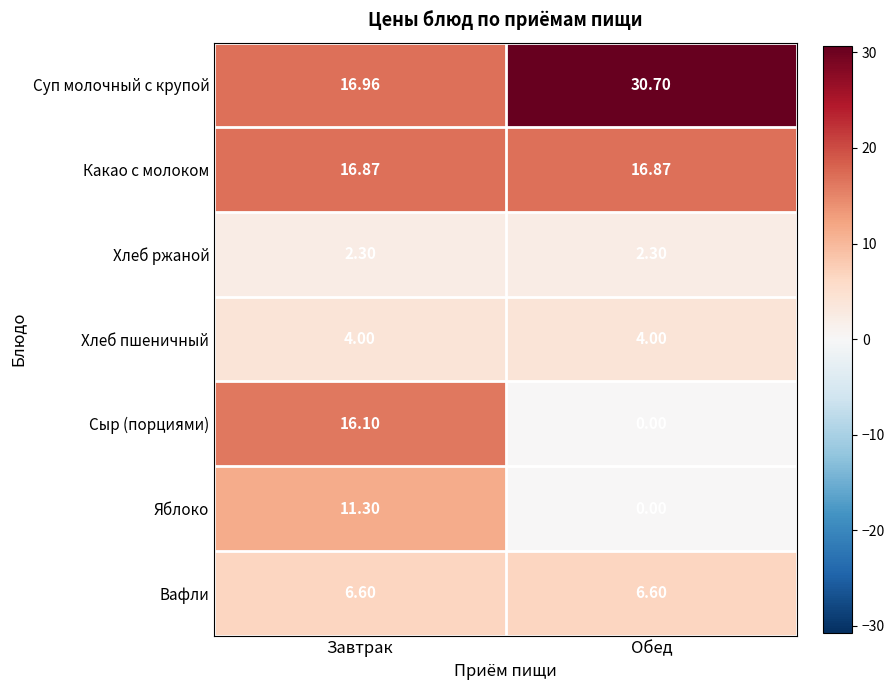

Which category has the highest value across all series?

Обед